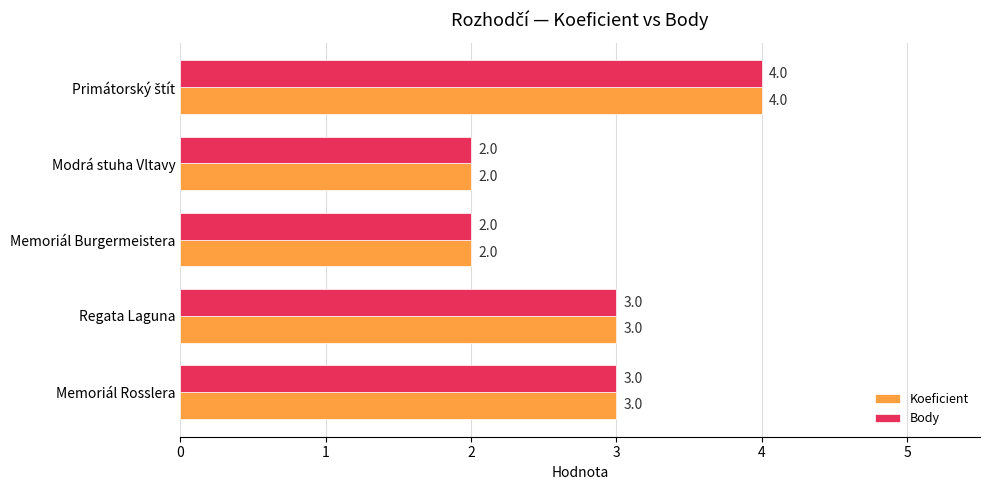

The value of Koeficient at Regata Laguna is 4. True or false?

False